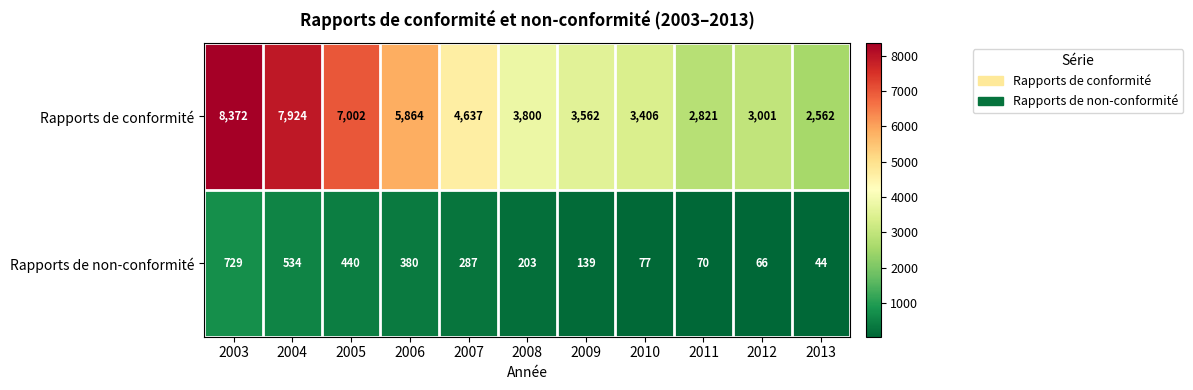

At which category is the sum across all series the highest?

2003